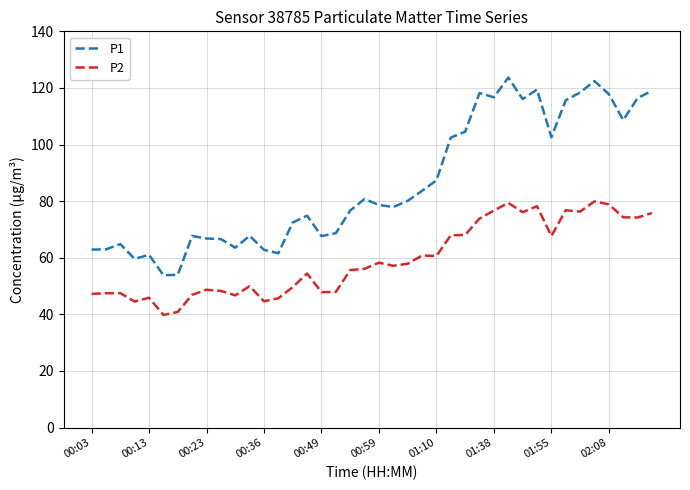

What is the difference between the maximum and minimum values in the P2 series?

40.1